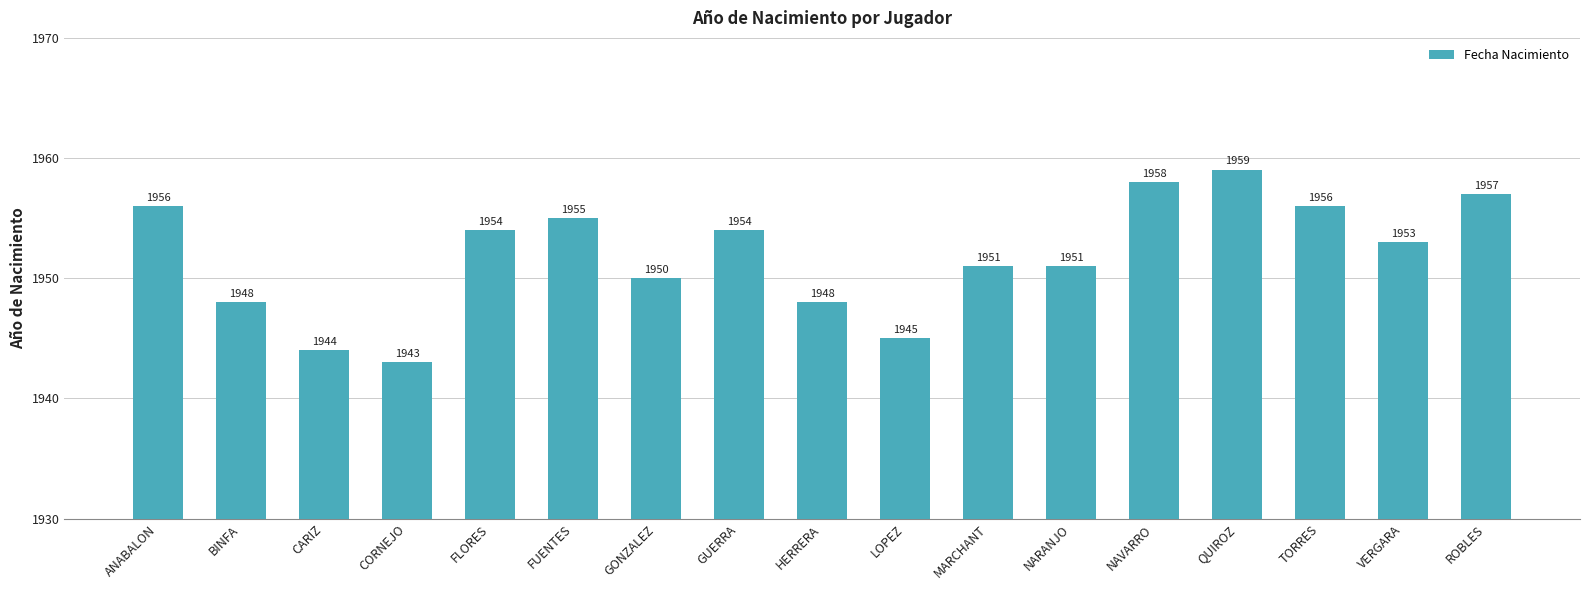

Reading left to right, what are all the values shown in this chart?

ANABALON=1956	BINFA=1948	CARIZ=1944	CORNEJO=1943	FLORES=1954	FUENTES=1955	GONZALEZ=1950	GUERRA=1954	HERRERA=1948	LOPEZ=1945	MARCHANT=1951	NARANJO=1951	NAVARRO=1958	QUIROZ=1959	TORRES=1956	VERGARA=1953	ROBLES=1957